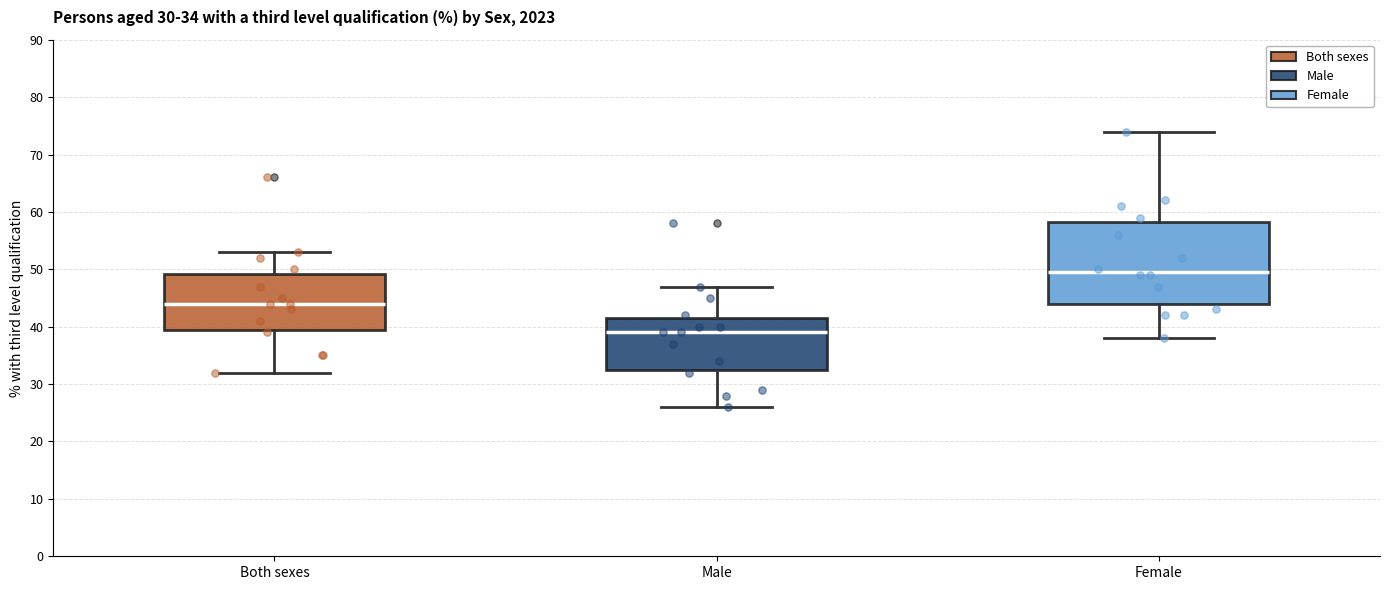

Which box has the highest median line?

Female